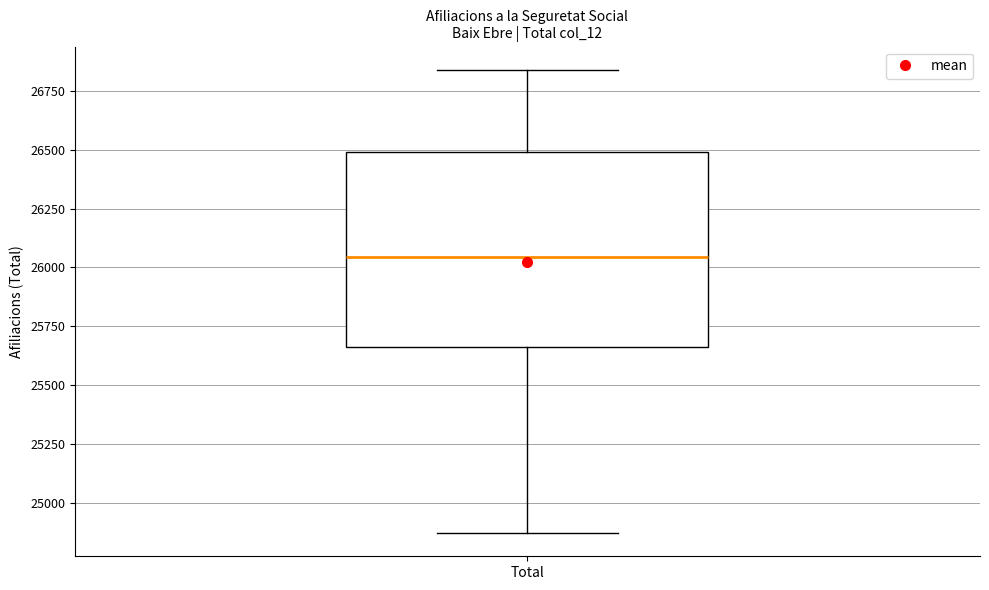

Transcribe this box plot: give where the median line is, the range the box spans, and where the two whiskers end, as read against the y-axis. The values are not printed on the chart, so give them approximately, as read against the axis.

median 26050, box 25650 to 26500, whiskers 24850 to 26850